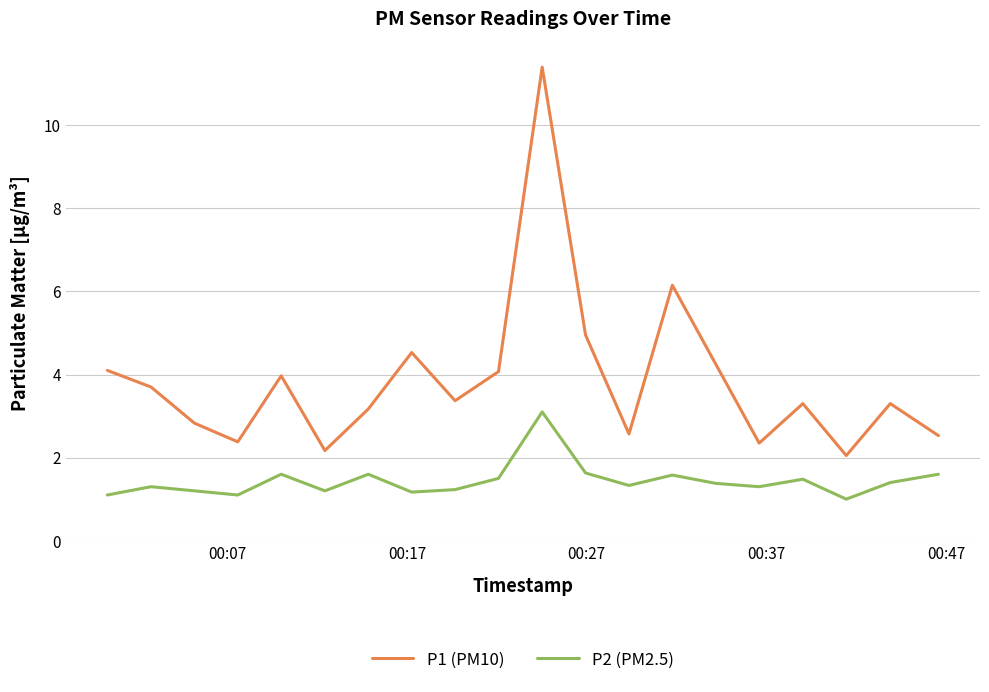

How many interior local valleys does the P2 (PM2.5) series have?

6